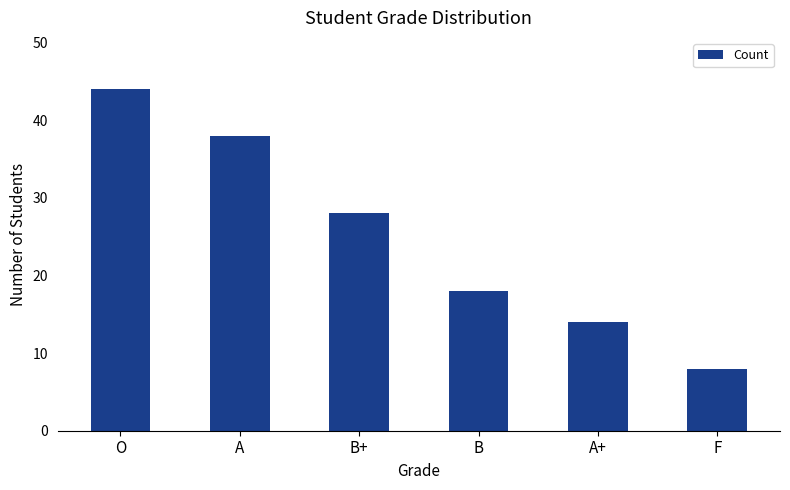

Count the number of data series in this chart.

1